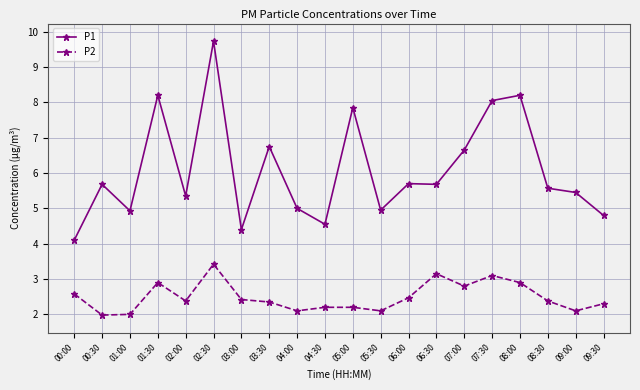

What is the value of the P1 point at the 14th from the left?

5.7